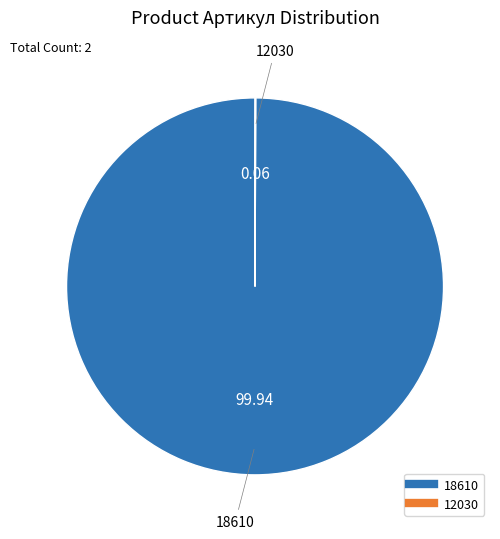

Does any single category account for the majority?

Yes